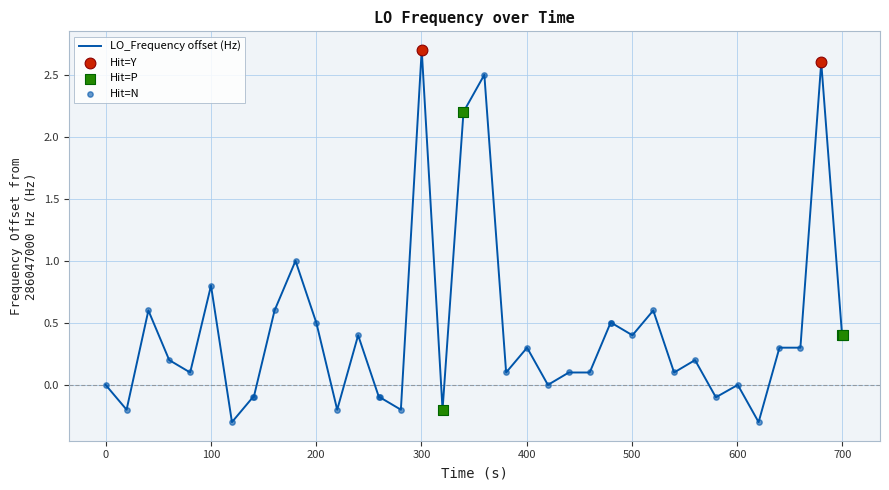

What is the minimum value shown in the chart?

-0.3